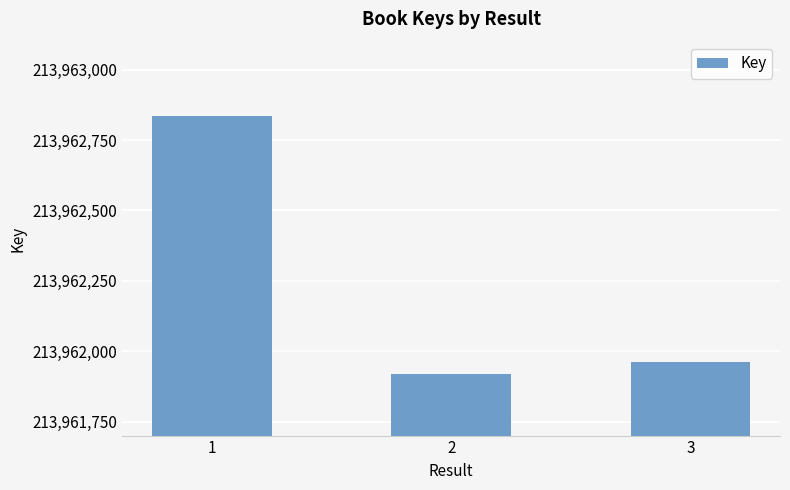

The value at 1 is 213962835. True or false?

True